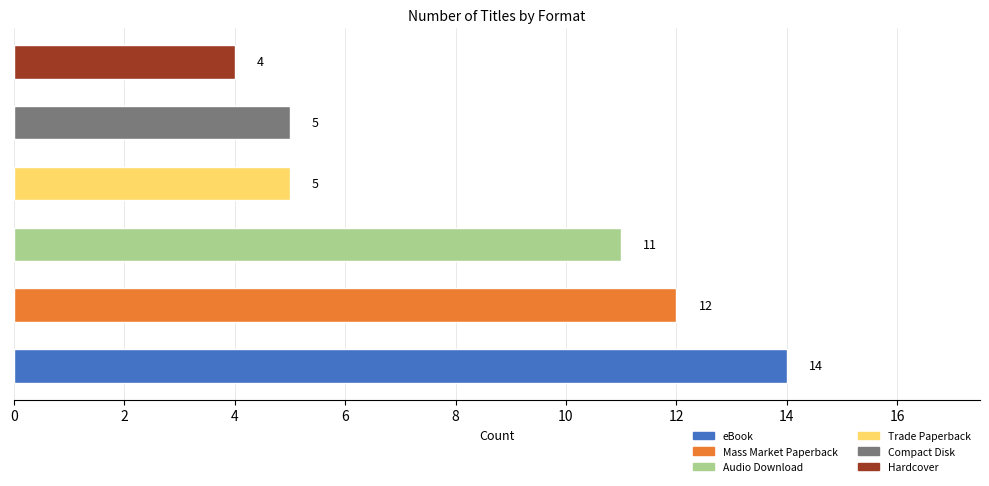

Are the bars grouped side by side (vs. stacked)?

No